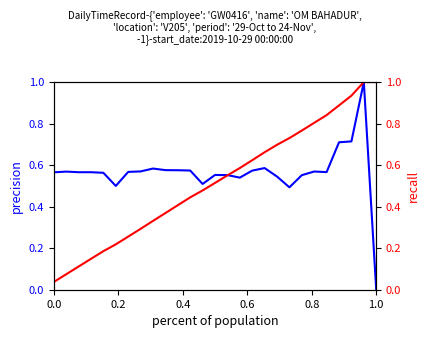

List the series in order of their peak value, highest first.

recall, precision